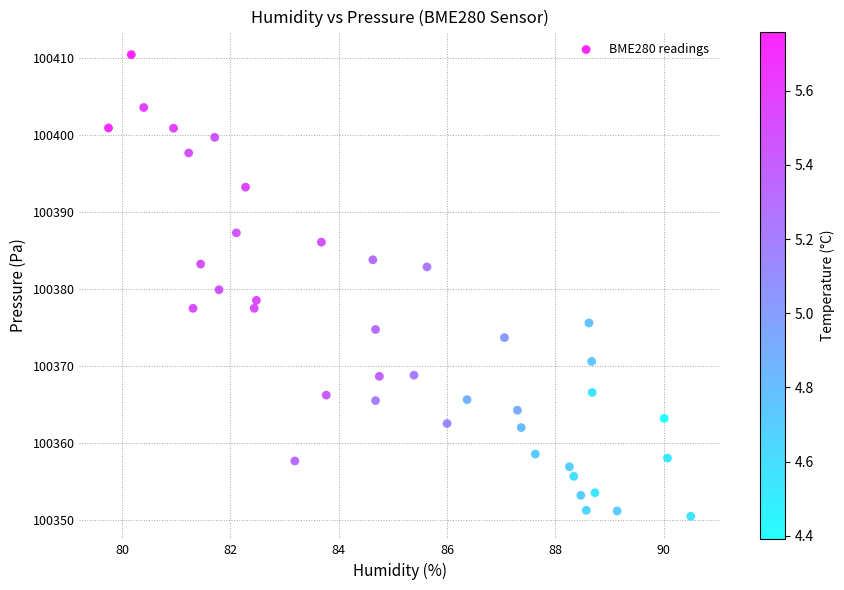

What is the range of Y values (max minus min)?

60.0